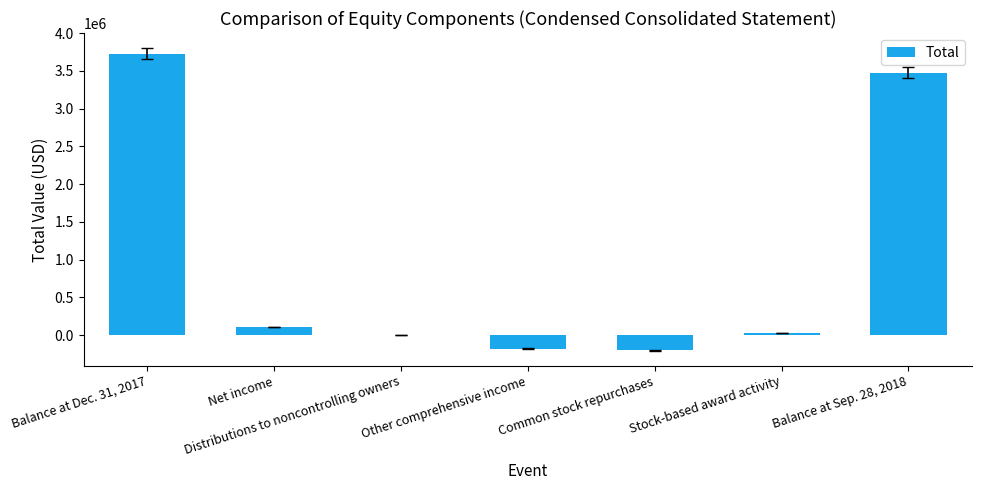

What is the average value?

993806